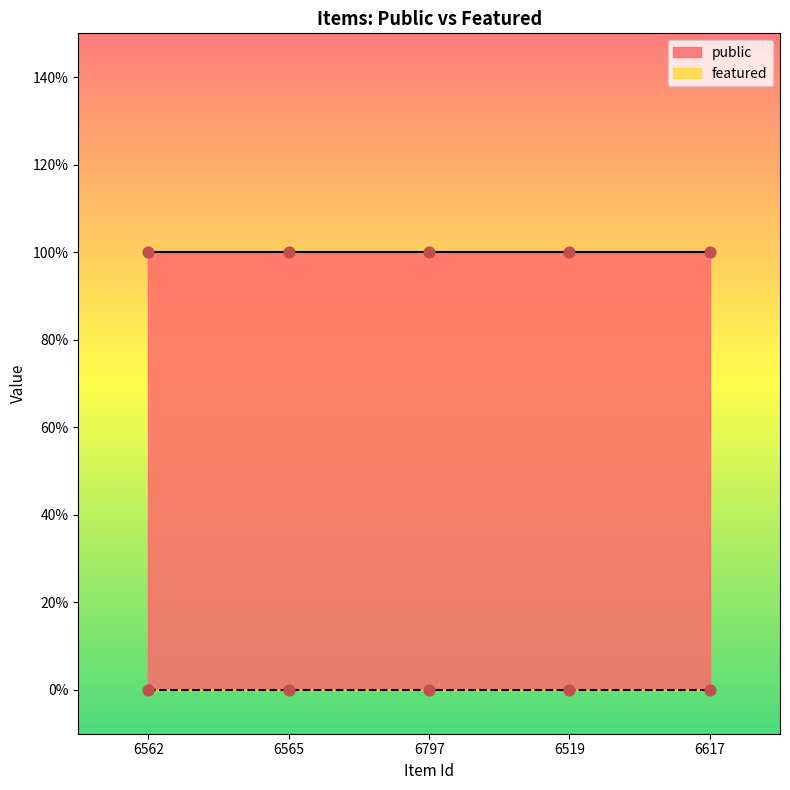

Which series has the largest total across all categories?

public